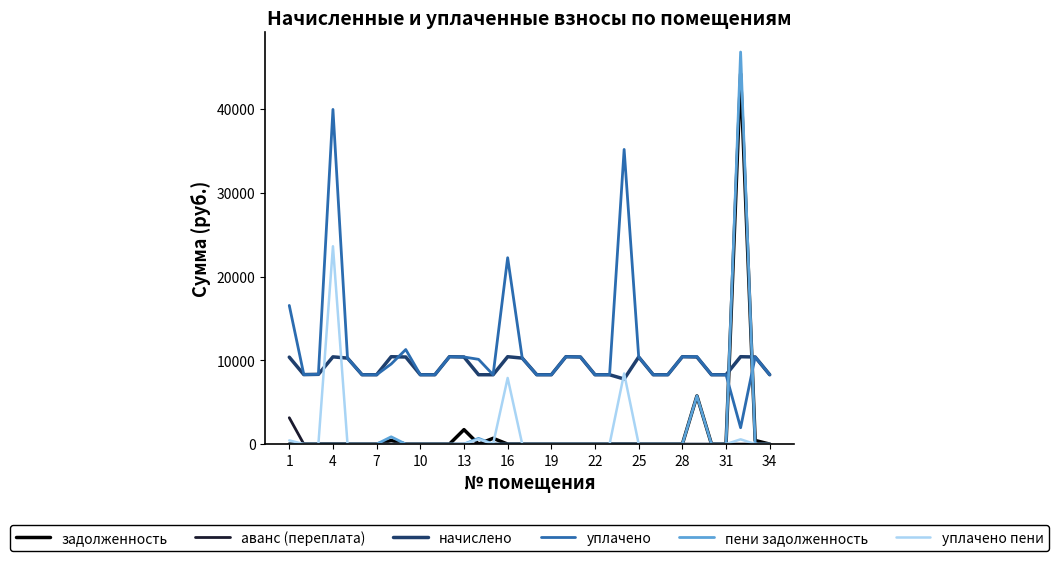

What is the highest value of the начислено series?

10432.9